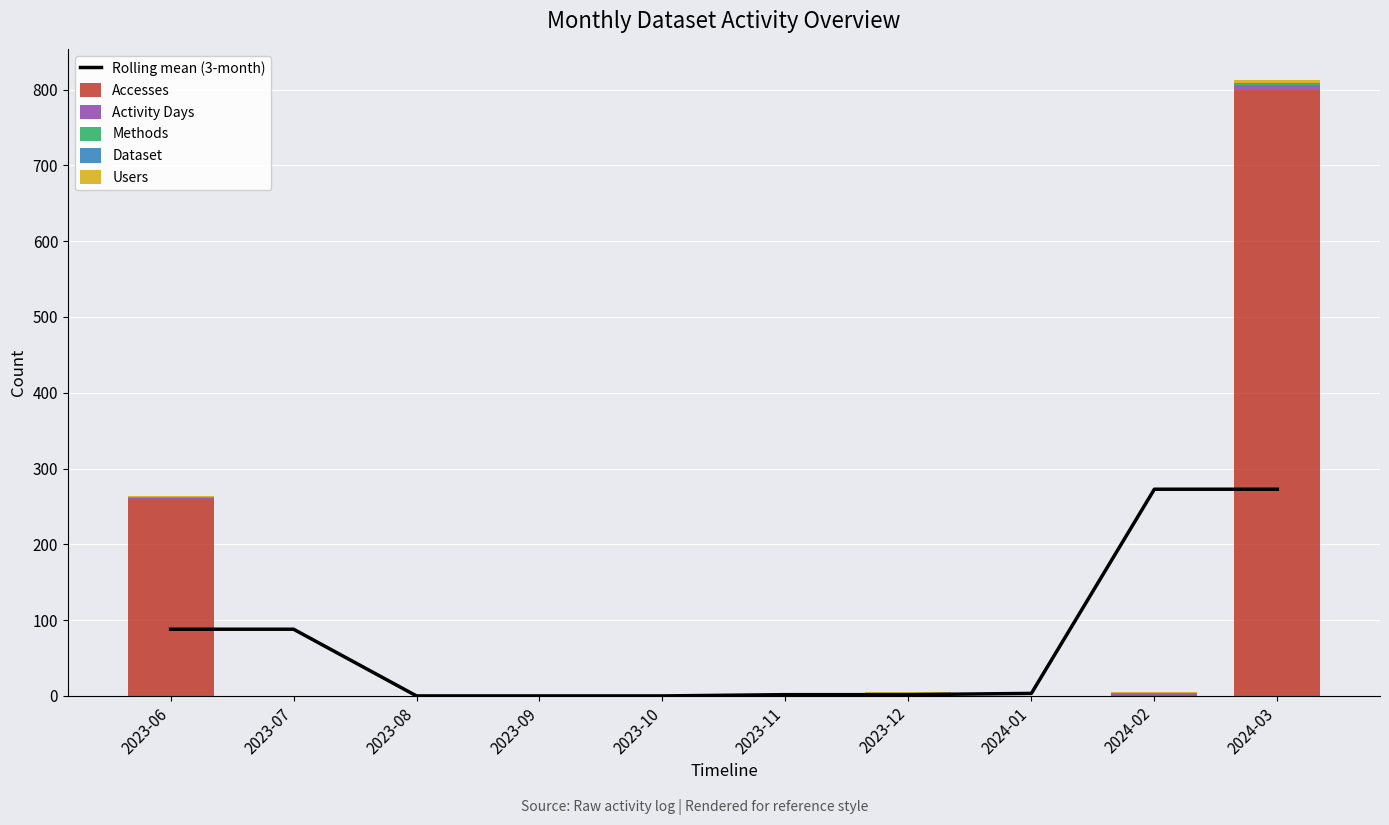

Is it true that Activity Days equals 0.0 at 2023-11?

True